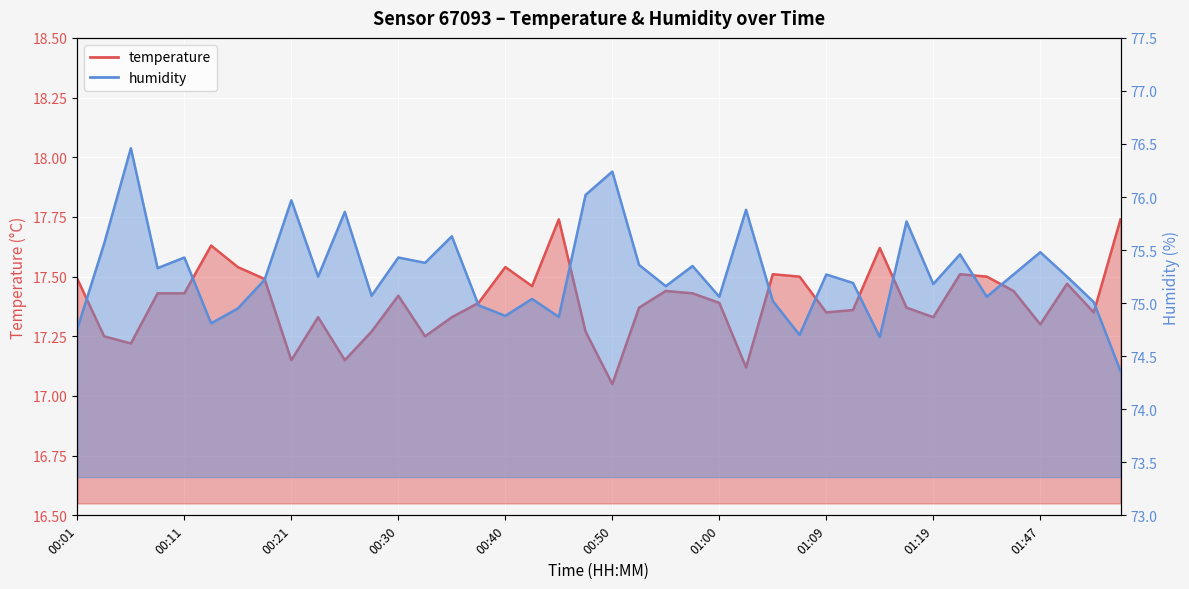

True or false: humidity and temperature intersect in this chart.

False